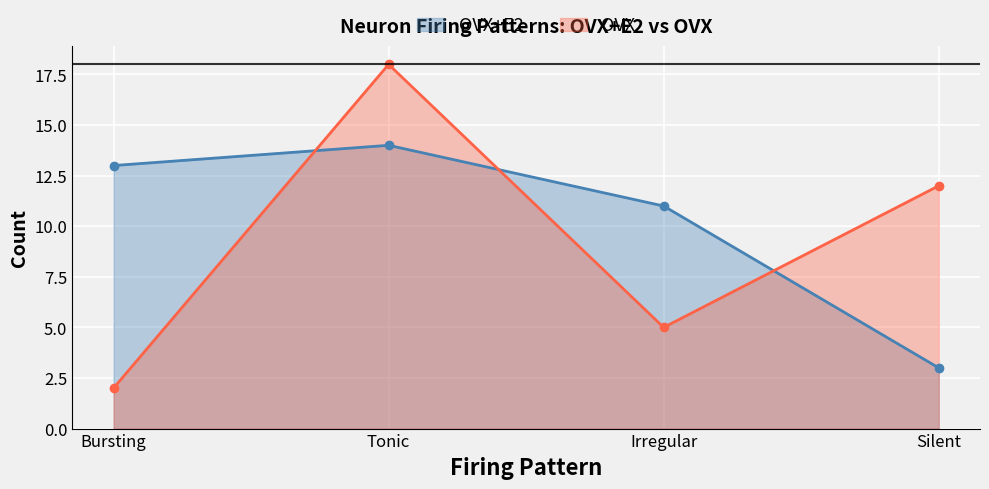

At how many categories does at least one series exceed 4?

4